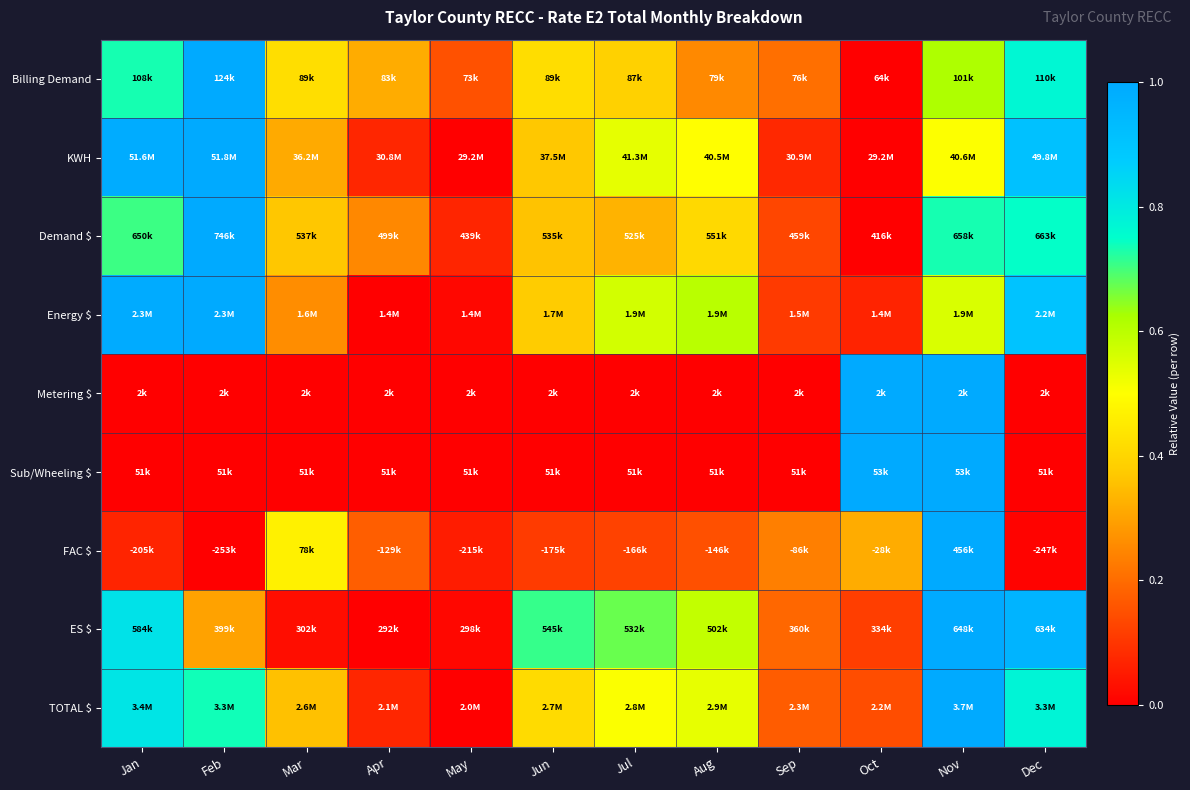

What is the spread (max minus min) of values at Jun?

0.7